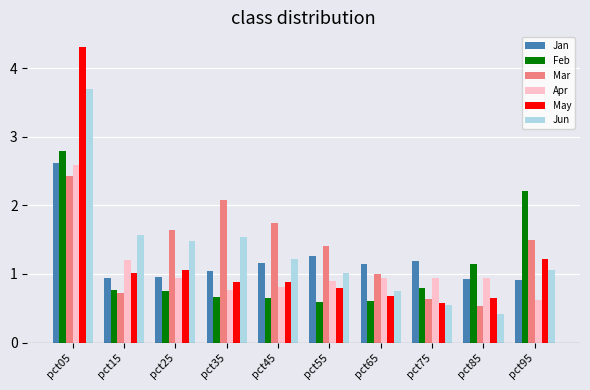

At which category is the sum across all series the highest?

pct05